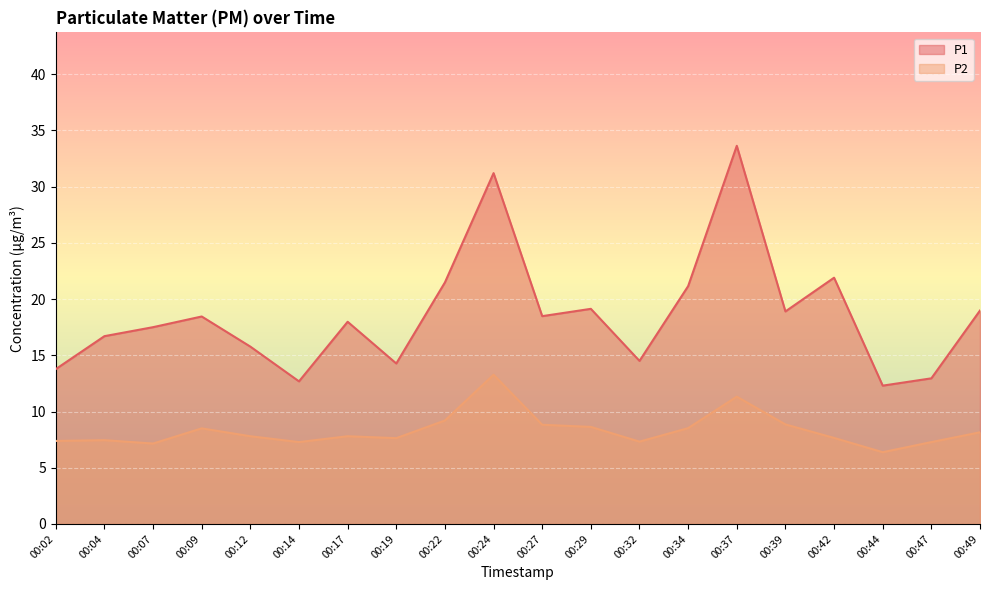

List the labels in order of P1 value, smallest first.

00:44, 00:14, 00:47, 00:02, 00:19, 00:32, 00:12, 00:04, 00:07, 00:17, 00:09, 00:27, 00:39, 00:49, 00:29, 00:34, 00:22, 00:42, 00:24, 00:37